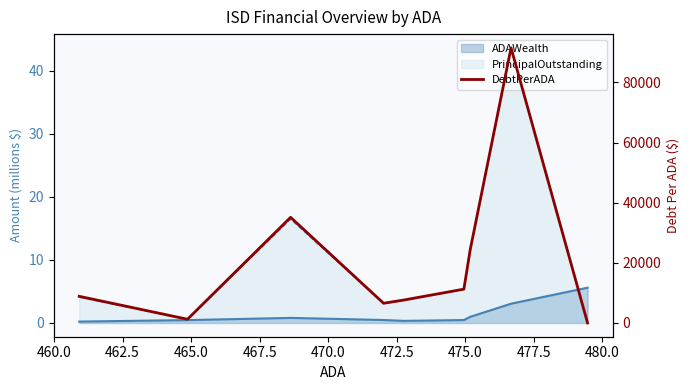

How many interior local peaks (higher than both neighbors) does the data have?

2